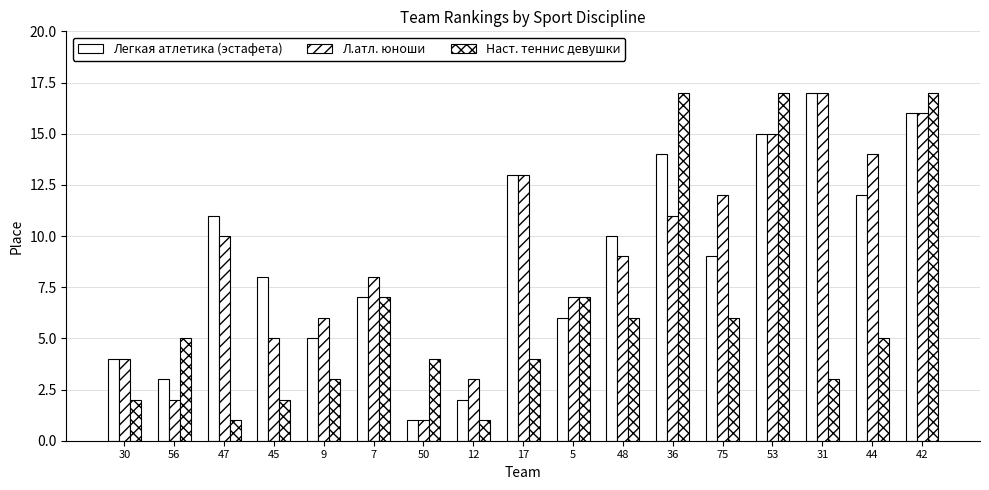

The Наст. теннис девушки series shows 1 at 12. True or false?

True